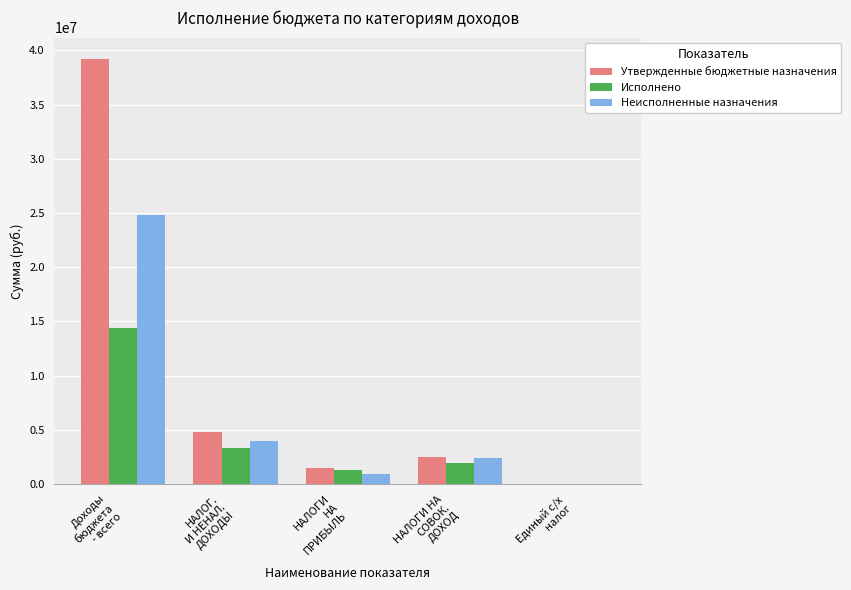

What is the sum of all Утвержденные бюджетные назначения values?

48077152.7